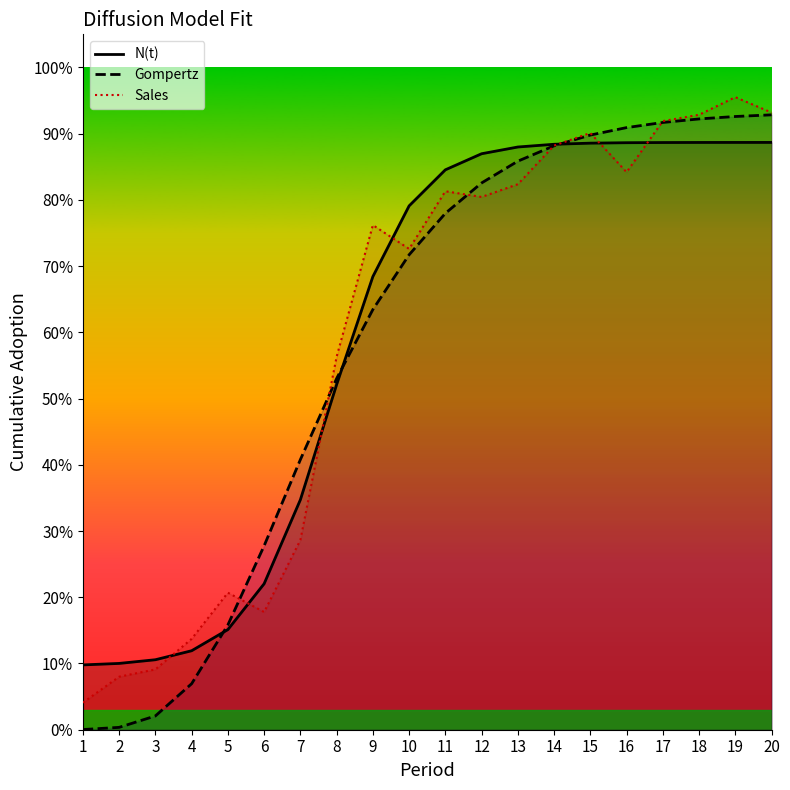

True or false: Gompertz has more than 0 points higher than both neighbors.

False